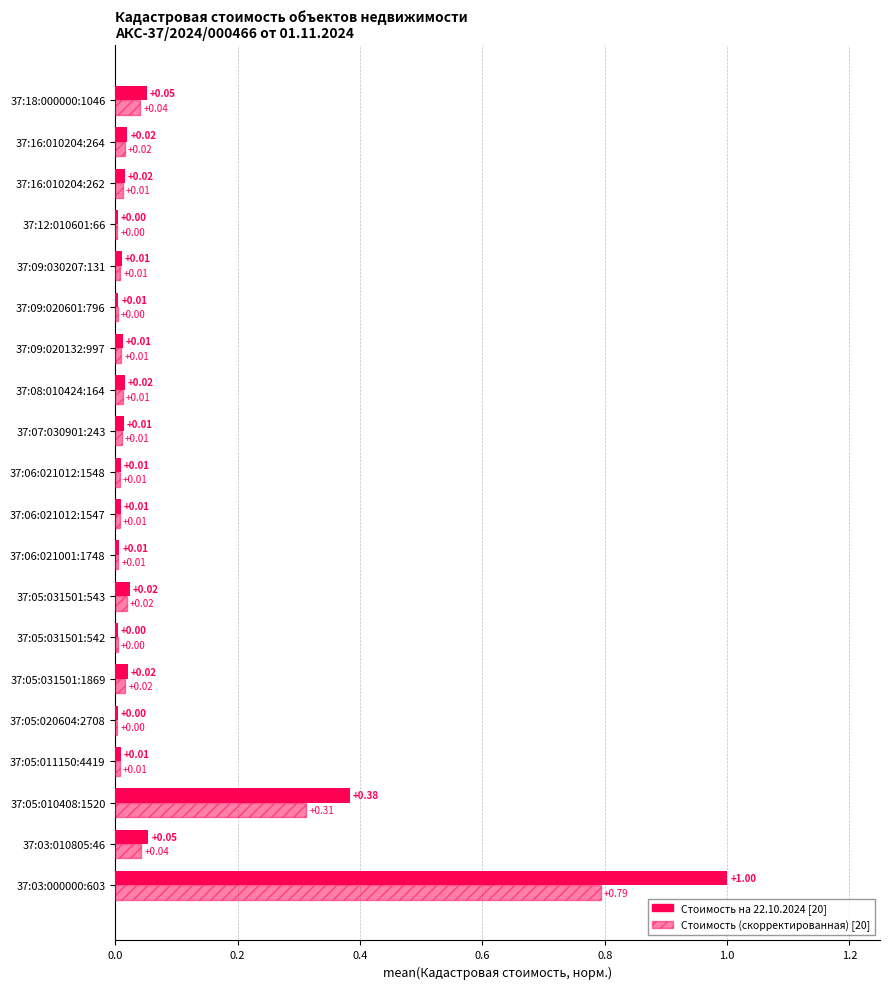

Count the number of data series in this chart.

2